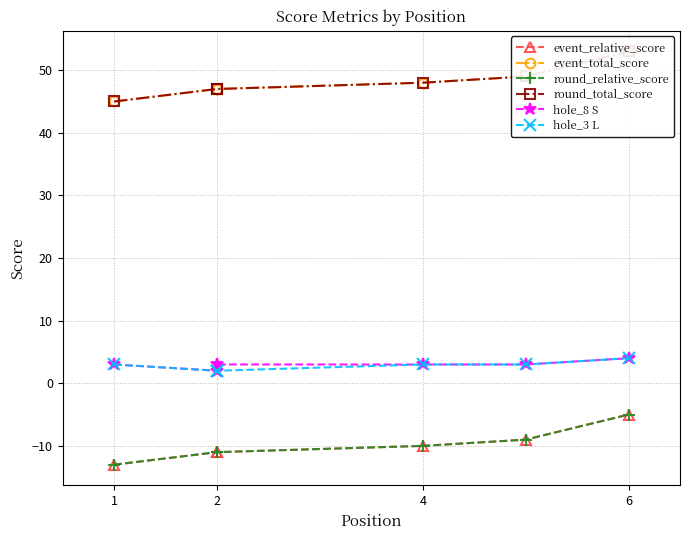

True or false: hole_8 S has more than 0 points higher than both neighbors.

False